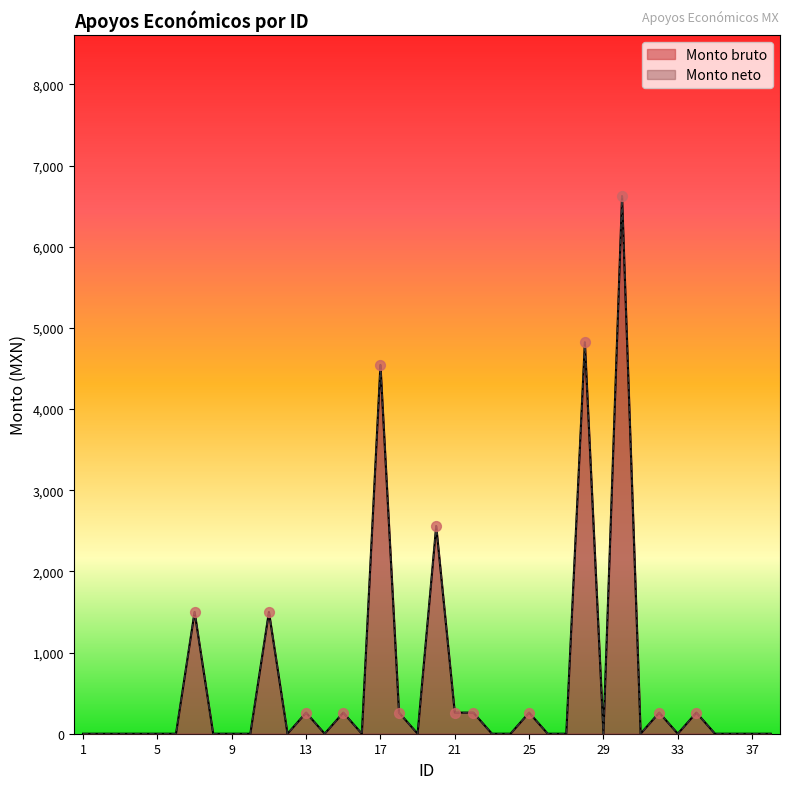

Which series reaches the maximum Y coordinate?

Monto bruto